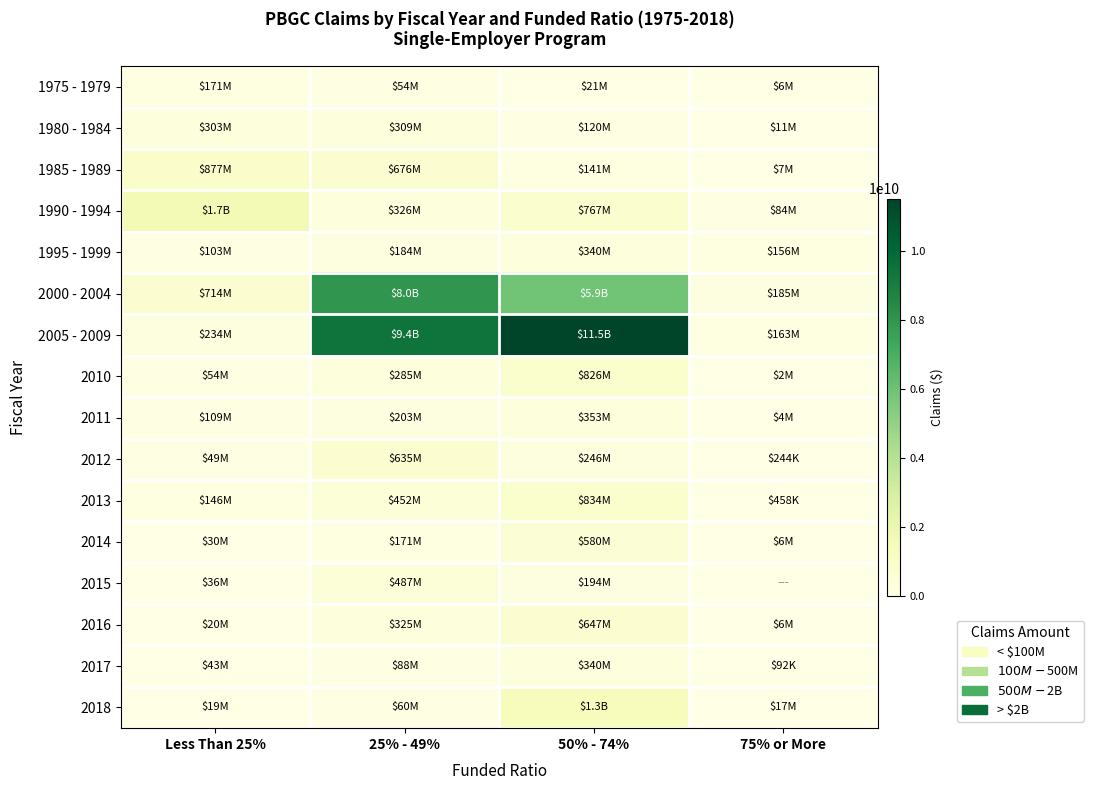

Which series has the largest total across all categories?

2005 - 2009